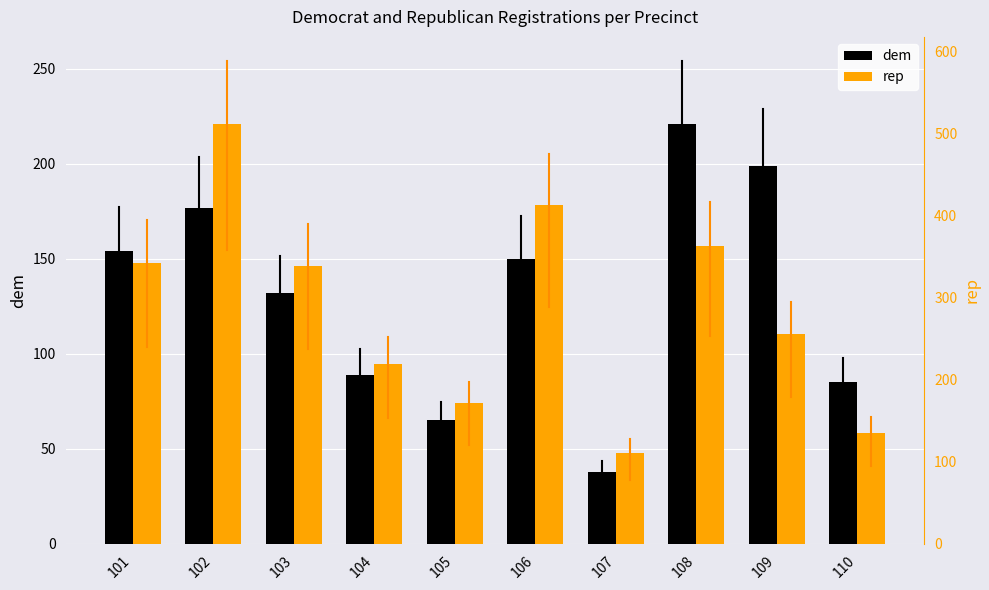

At which label does rep reach its peak?

102